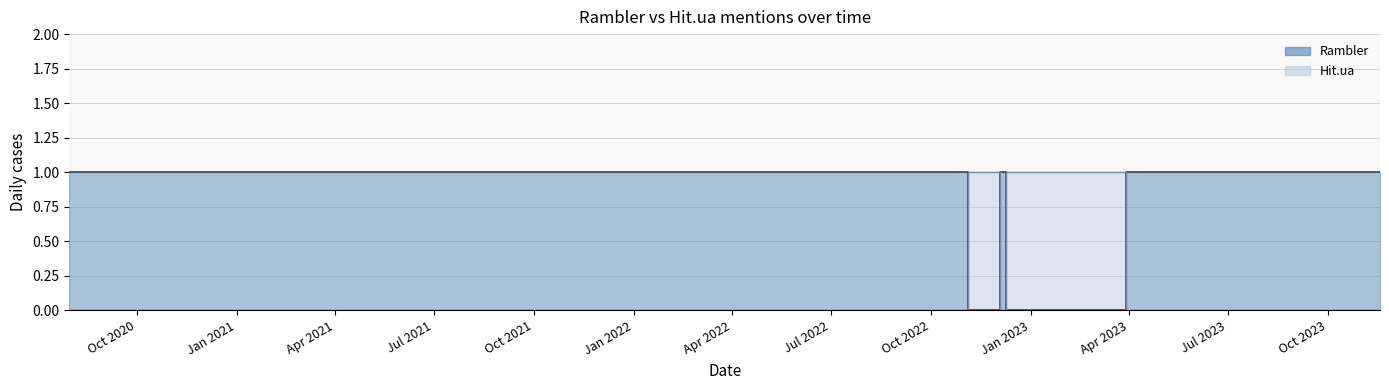

Reading left to right, extract all data points from this chart.

Rambler: 2020-07-31=1	2021-01-26=1	2021-02-08=1	2021-02-14=1	2021-03-16=1	2021-07-15=1	2022-09-04=1	2022-09-08=1	2022-10-13=1	2022-11-27=0	2022-11-30=0	2022-12-07=1	2022-12-12=0	2022-12-13=0	2023-07-14=1	2023-07-17=1	2023-07-27=1	2023-11-03=1	2023-11-18=1
Hit.ua: 2020-07-31=0	2021-01-26=0	2021-02-08=0	2021-02-14=0	2021-03-16=0	2021-07-15=0	2022-09-04=0	2022-09-08=0	2022-10-13=0	2022-11-27=1	2022-11-30=1	2022-12-07=0	2022-12-12=1	2022-12-13=1	2023-07-14=0	2023-07-17=0	2023-07-27=0	2023-11-03=0	2023-11-18=0